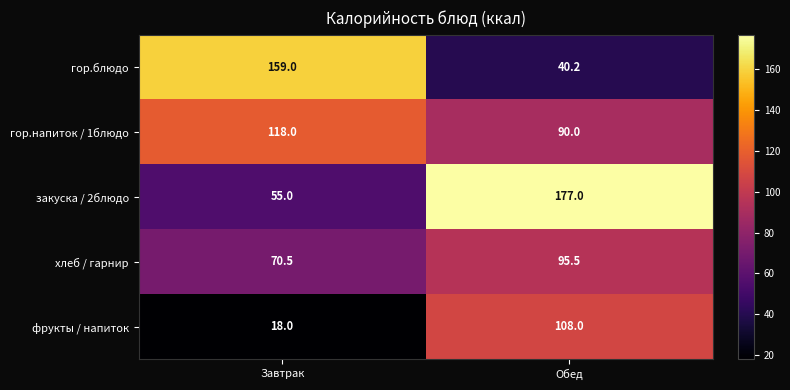

At which category is the sum across all series the highest?

Обед